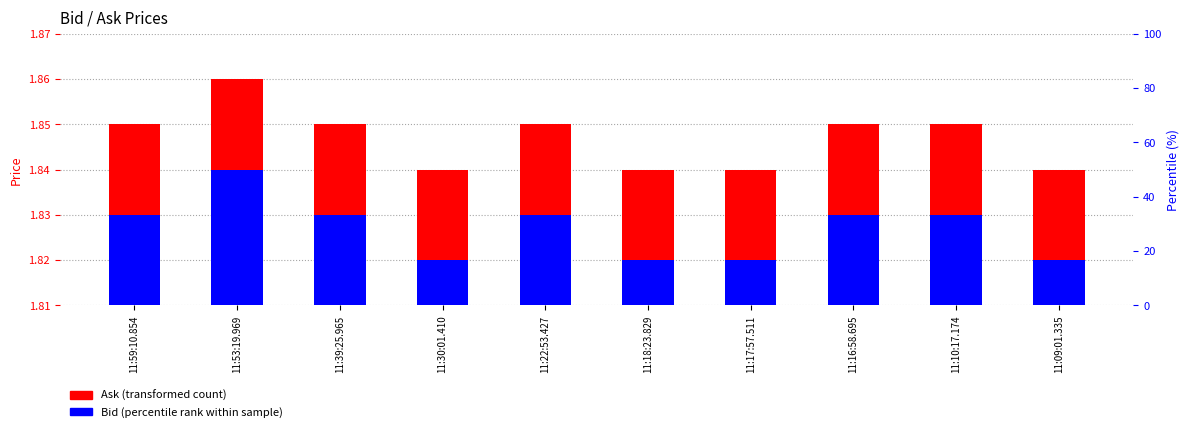

How many categories are shown in the chart?

10